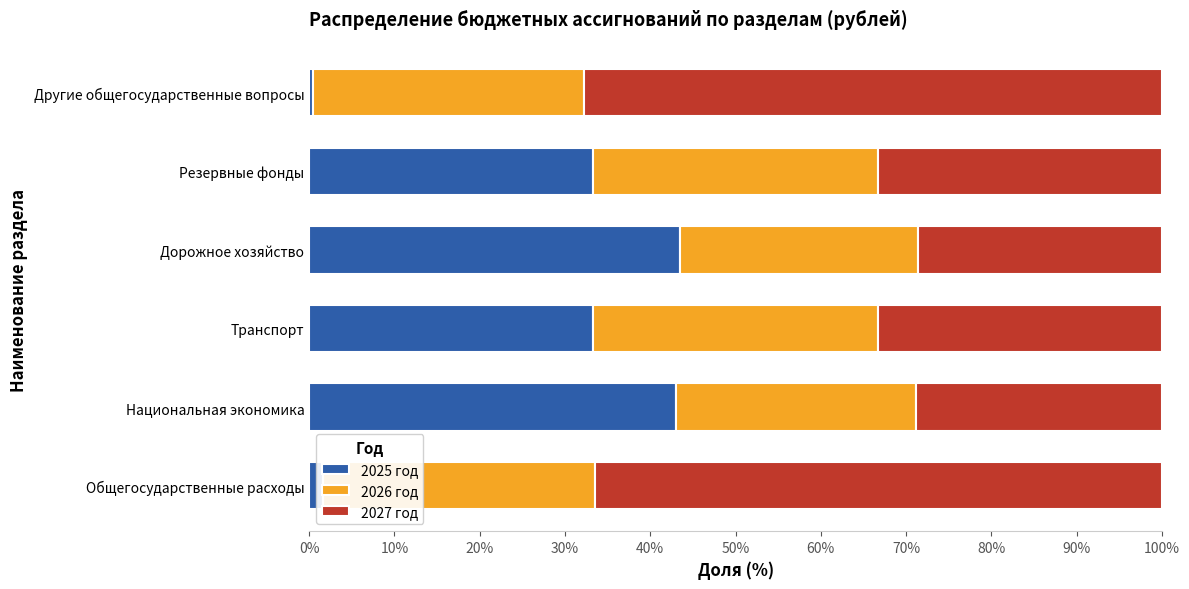

What is the average value of the 2025 год series?

25.9